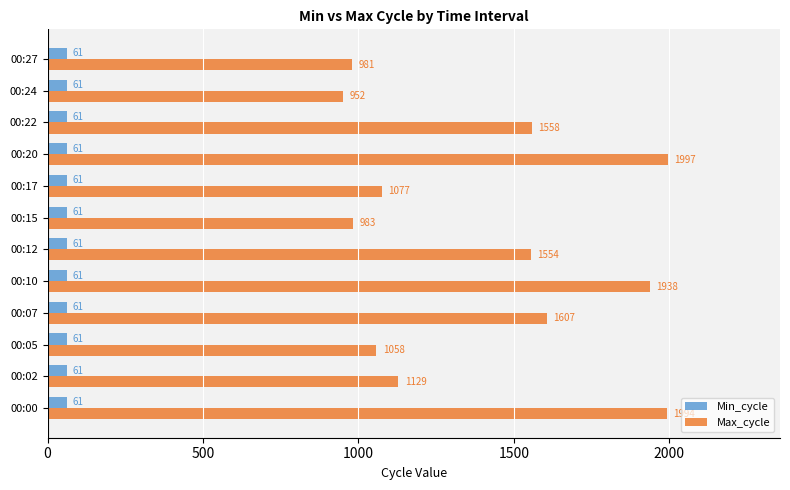

Between 00:12 and 00:27, which series saw the biggest shift?

Max_cycle